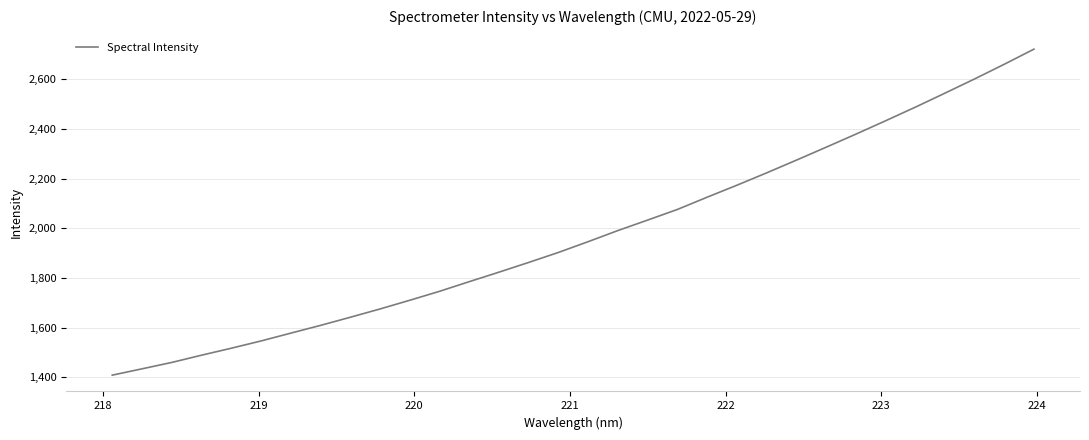

What is the minimum value shown in the chart?

1408.3